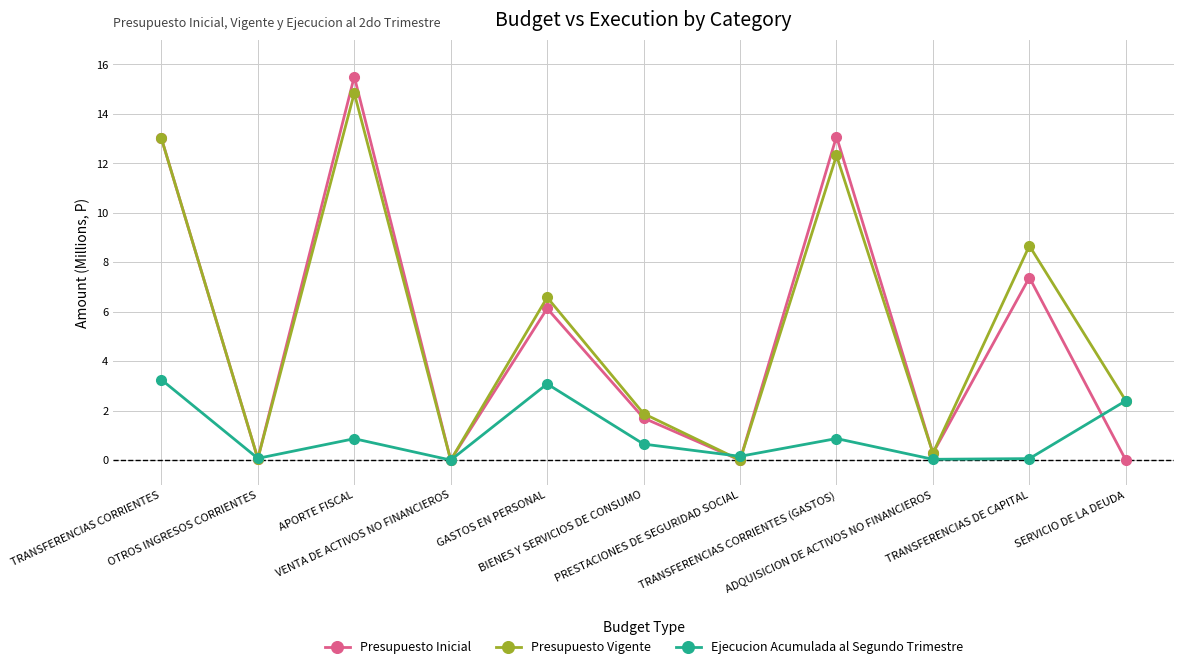

How many interior local valleys does the Presupuesto Vigente series have?

4